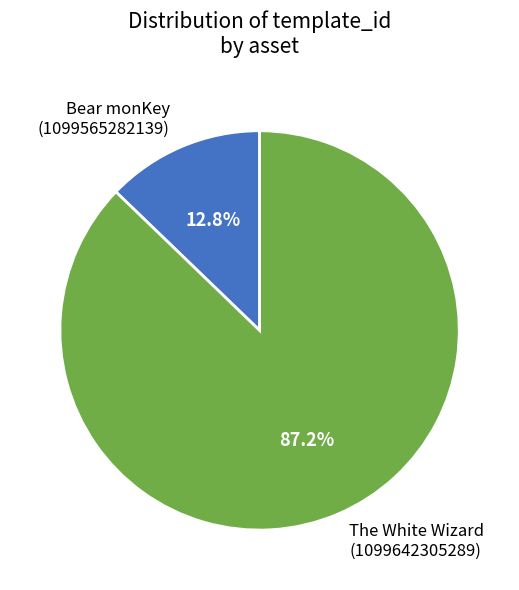

To the nearest percent, what is the difference between the largest and smallest slice percentages?

74%